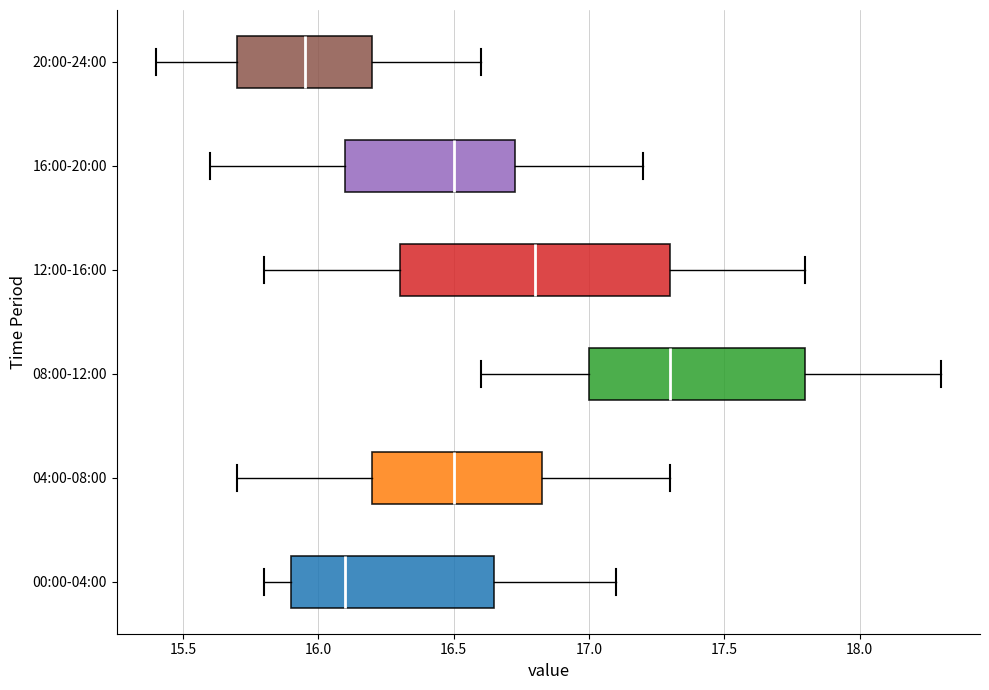

Reading bottom to top, transcribe this box plot: for each box, give where its median line is, the range the box spans, and where its two whiskers end, as read against the x-axis. The values are not printed on the chart, so give them approximately, as read against the axis.

00:00-04:00: median 16.10, box 15.90 to 16.65, whiskers 15.80 to 17.10
04:00-08:00: median 16.50, box 16.20 to 16.85, whiskers 15.70 to 17.30
08:00-12:00: median 17.30, box 17.00 to 17.80, whiskers 16.60 to 18.30
12:00-16:00: median 16.80, box 16.30 to 17.30, whiskers 15.80 to 17.80
16:00-20:00: median 16.50, box 16.10 to 16.75, whiskers 15.60 to 17.20
20:00-24:00: median 15.95, box 15.70 to 16.20, whiskers 15.40 to 16.60